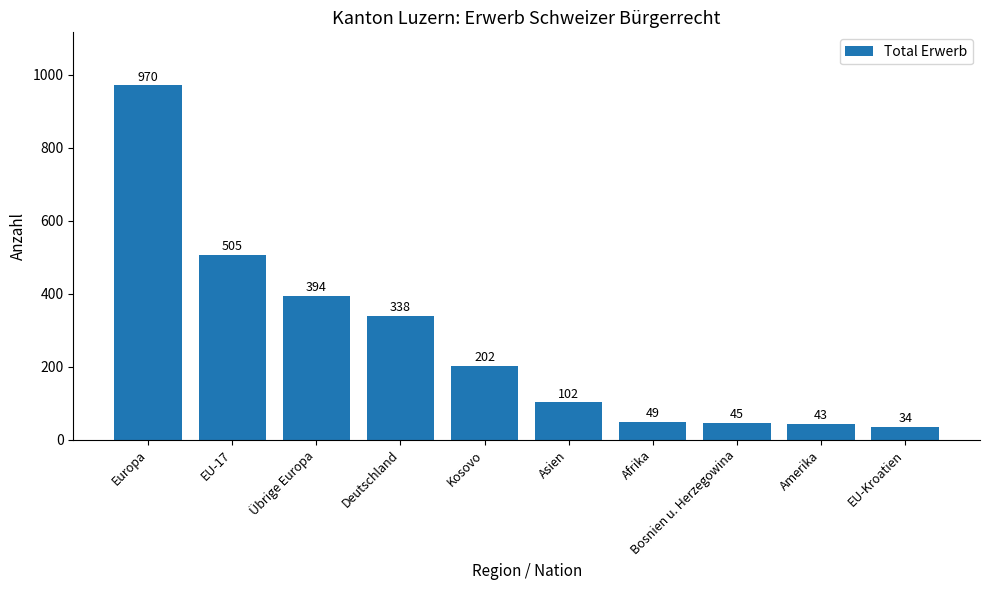

What is the value of the 9th bar from the left?

43